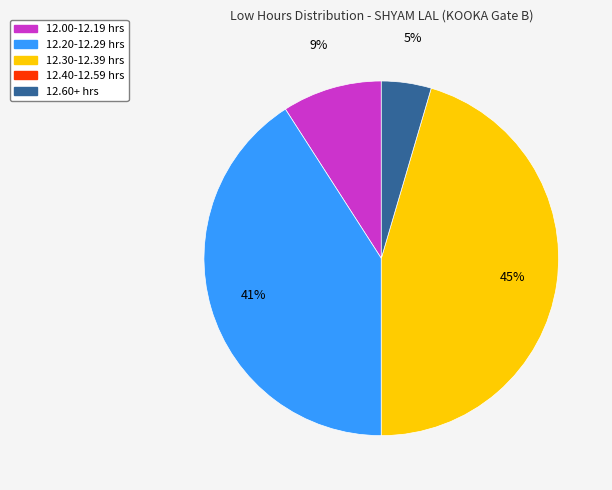

Is there any slice that represents more than half of the pie?

No